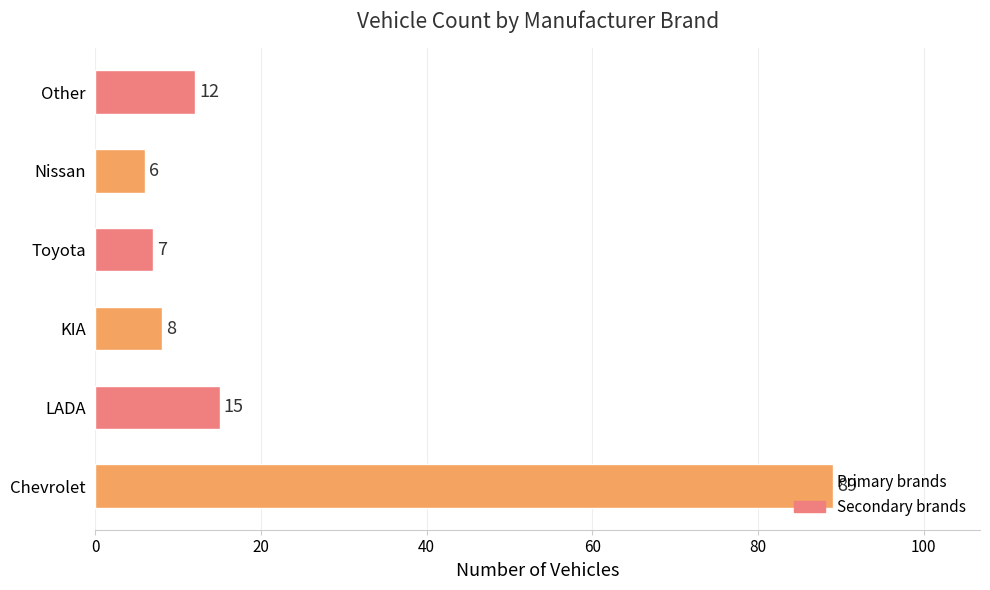

Between Toyota and Nissan, which is larger?

Toyota